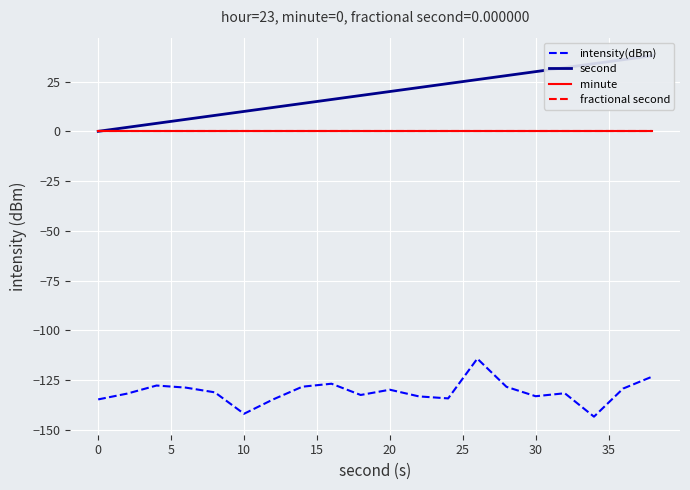

List the series in order of their peak value, highest first.

second, minute, fractional second, intensity(dBm)